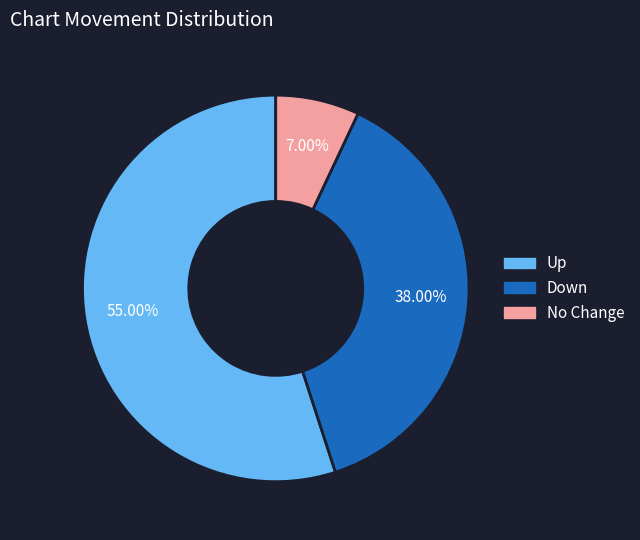

Combined, do Down and Up account for over 50%?

Yes